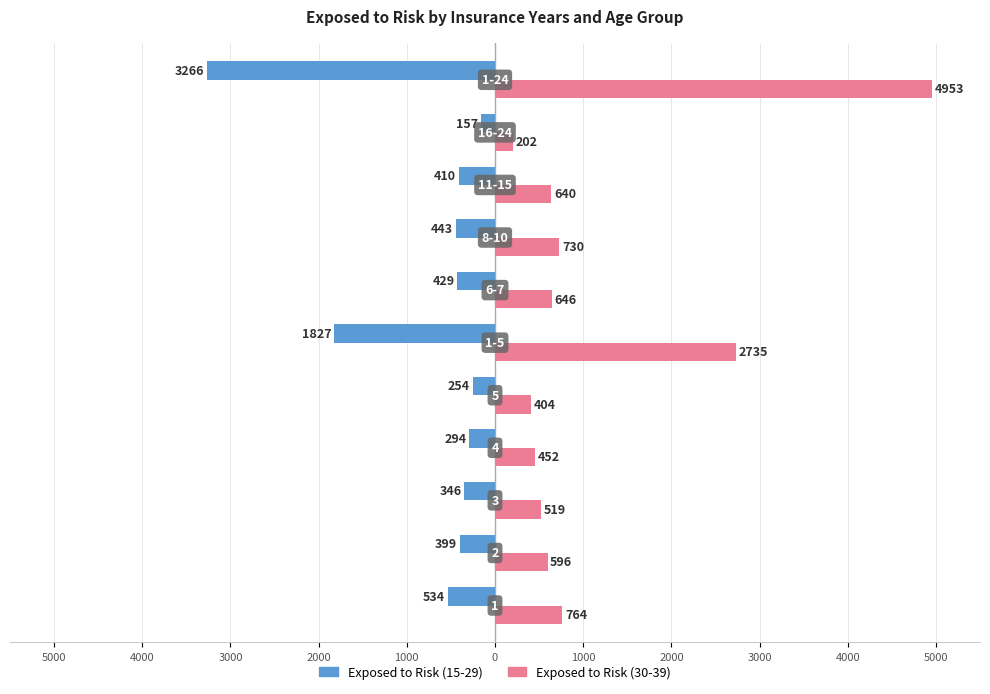

What is the lowest value of the Exposed to Risk (30-39) series?

202